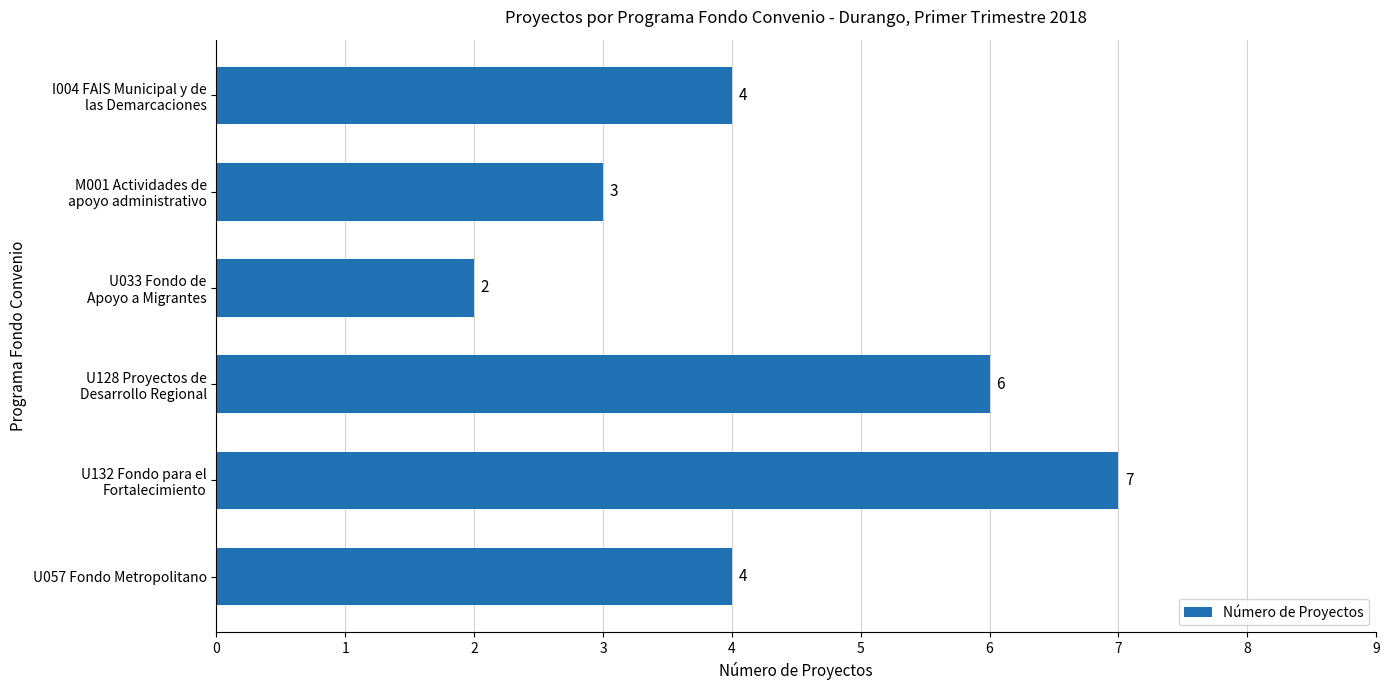

Which label corresponds to the largest value in the chart?

U132 Fondo para el
Fortalecimiento